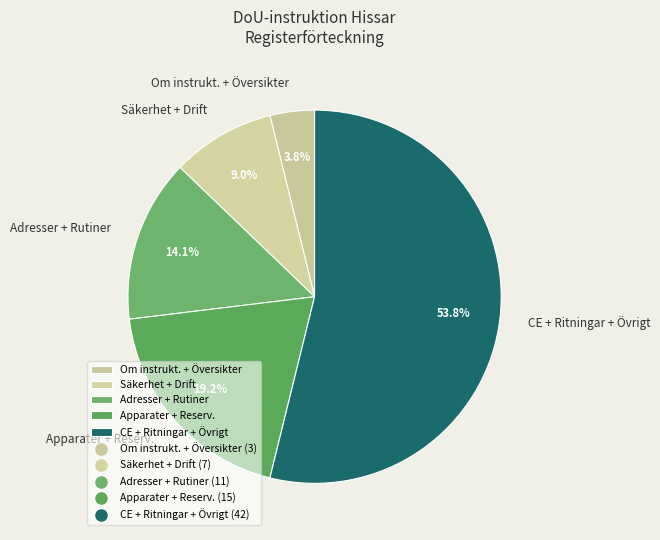

Combined, do Om instrukt. + Översikter and Adresser + Rutiner account for over 50%?

No